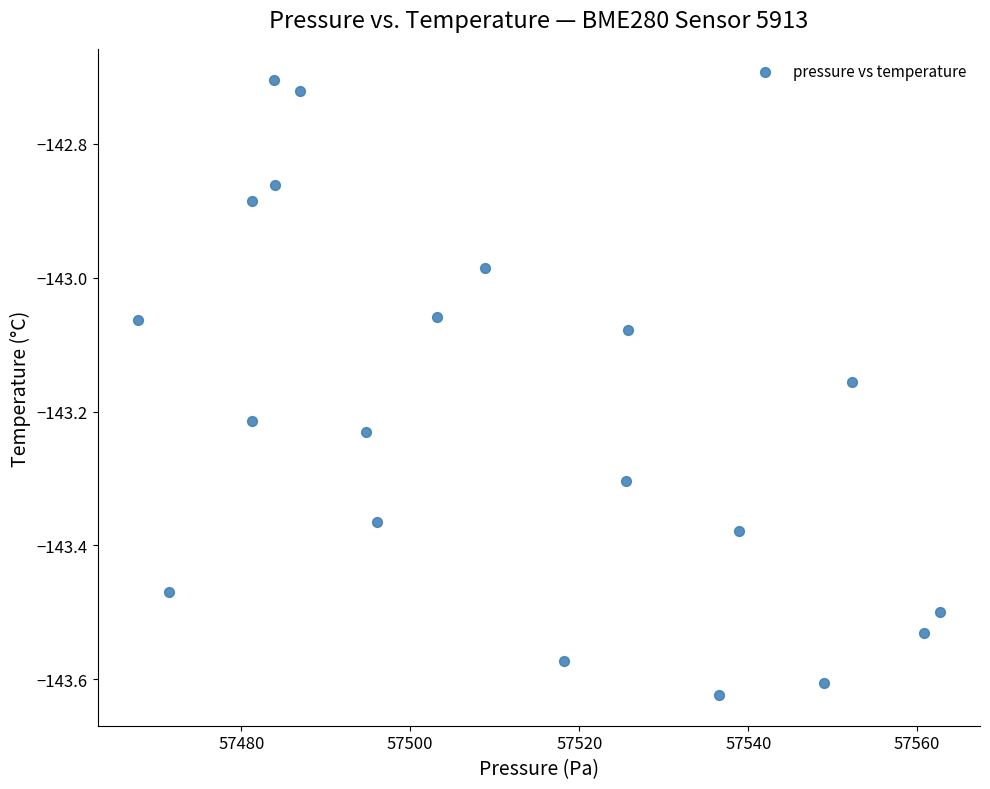

What is the range of Y values (max minus min)?

0.9